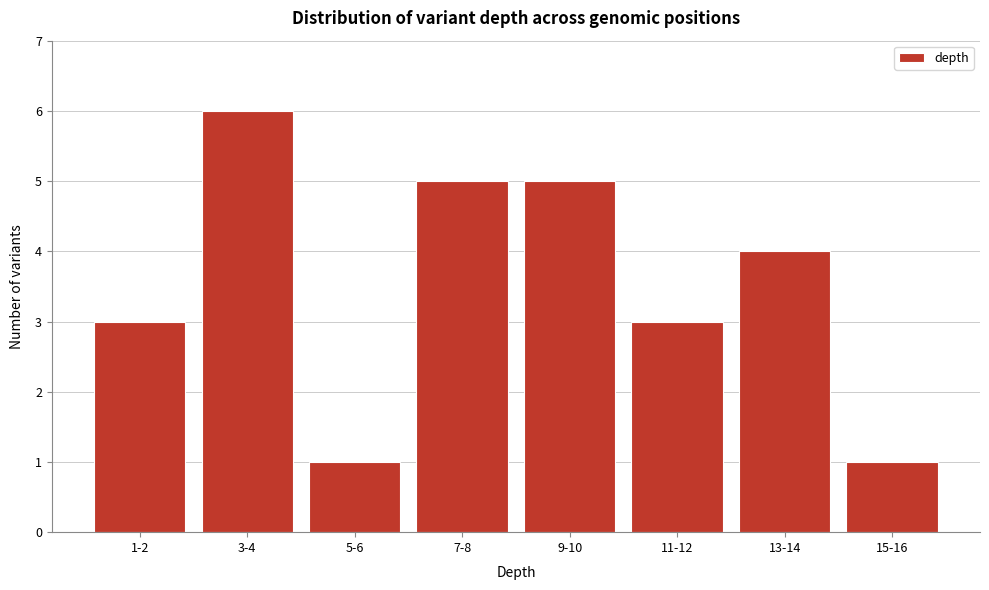

Reading left to right, extract all data points from this chart.

3	6	1	5	5	3	4	1